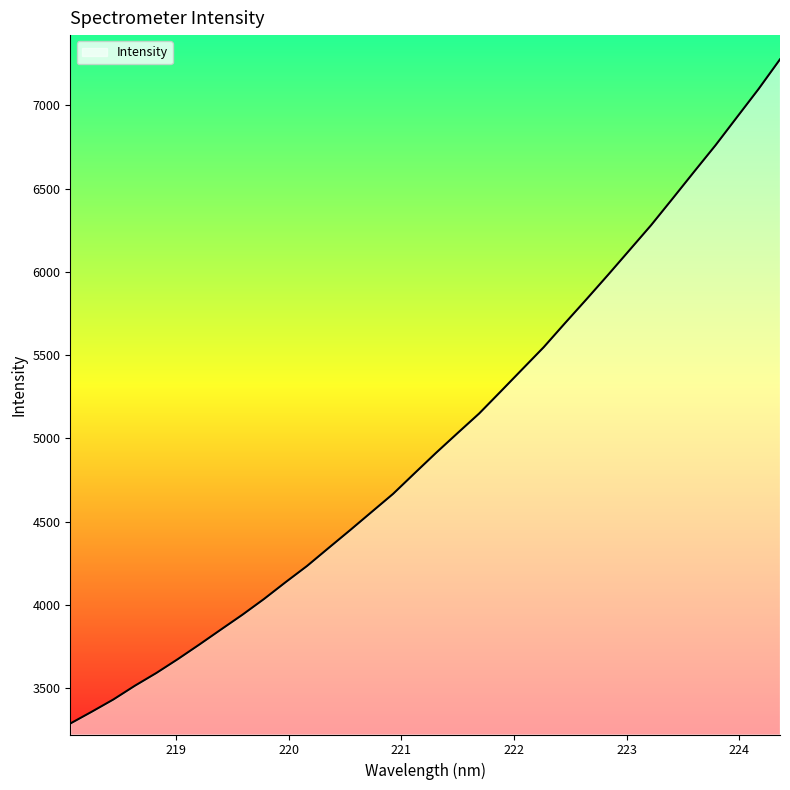

What is the difference between the maximum and minimum values?

3990.5